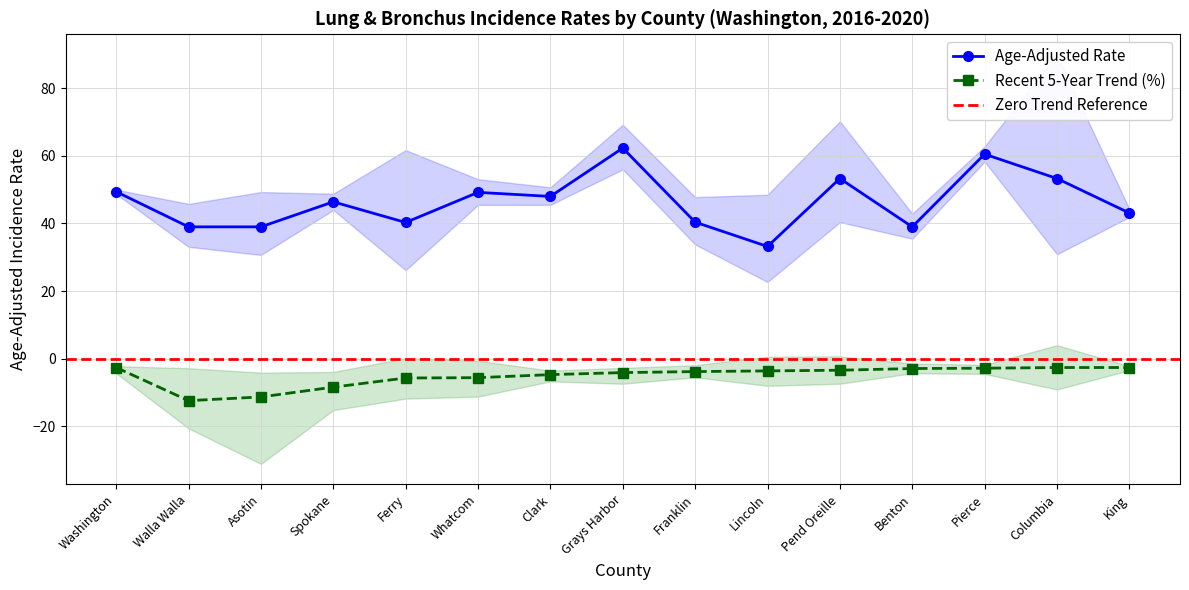

The value of Age-Adjusted Rate at King is 43.1. True or false?

True